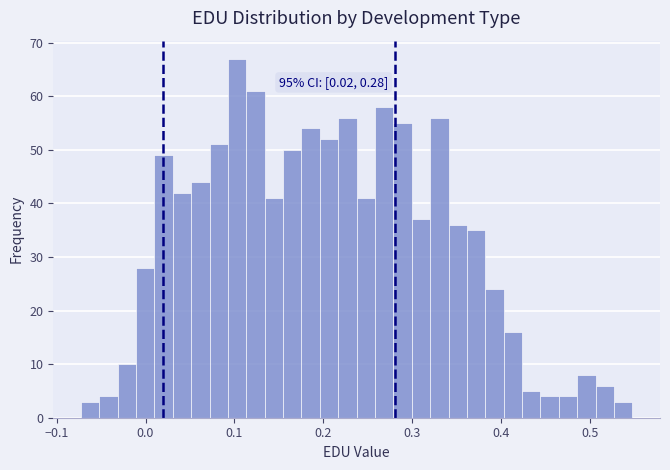

Around what value on the x-axis is the tallest bar? Give the approximate position of its centre, as read against the axis.

0.10